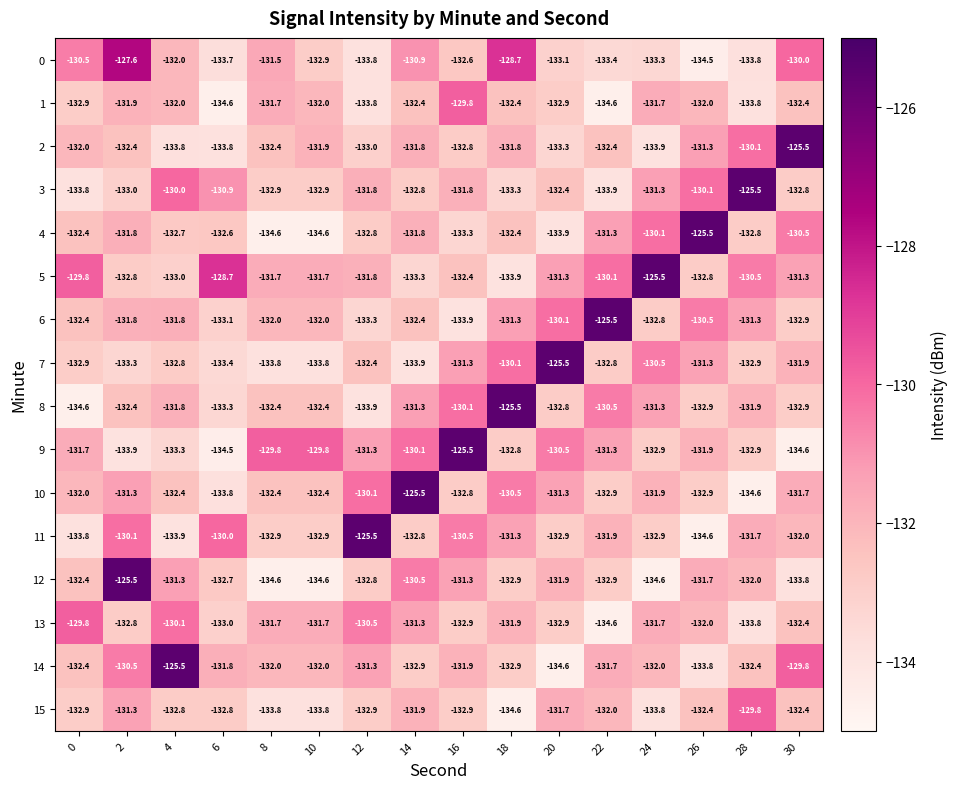

At how many categories does at least one series exceed -126?

12